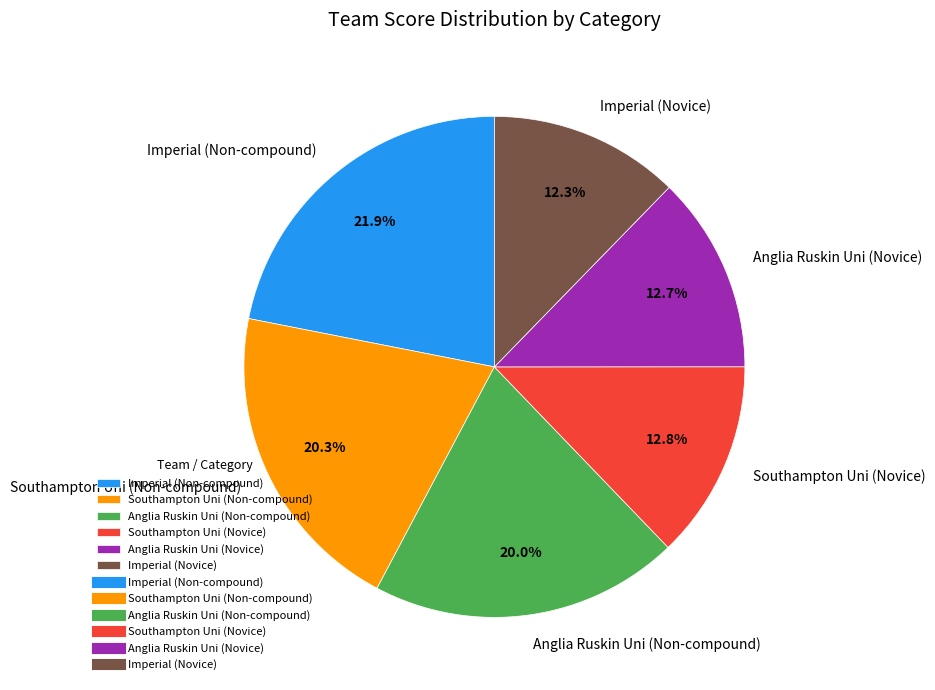

What portion of the pie excludes Southampton Uni (Novice)?

87.2%